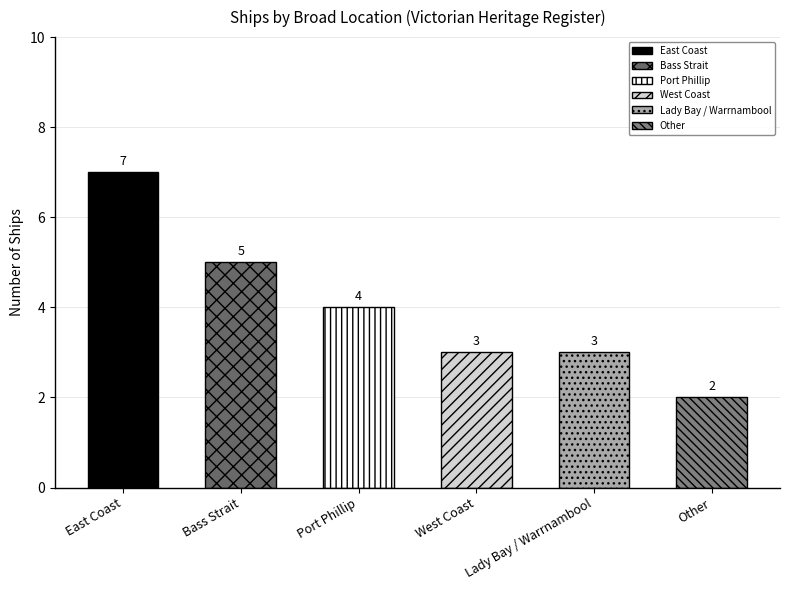

How many bars are there in total?

6